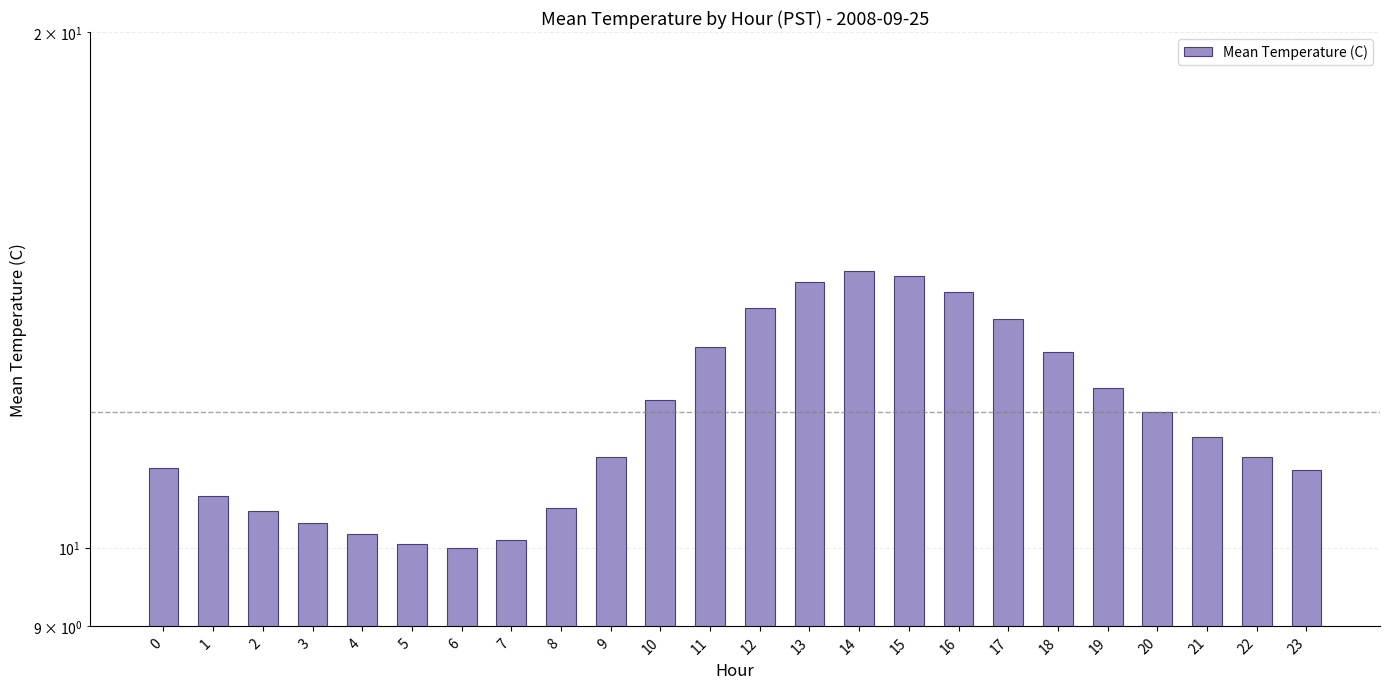

How many bars are there in total?

24